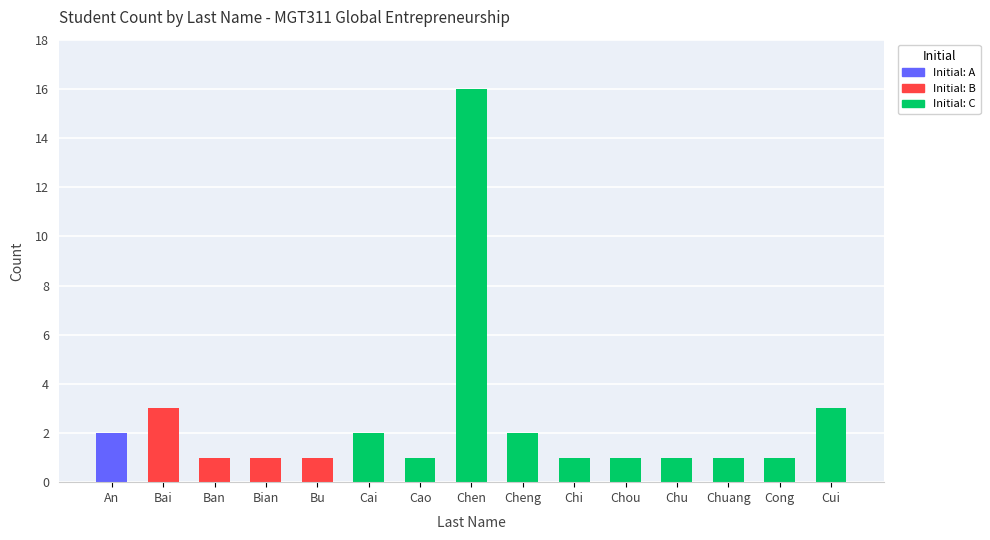

Reading left to right, what are all the values shown in this chart?

2	3	1	1	1	2	1	16	2	1	1	1	1	1	3